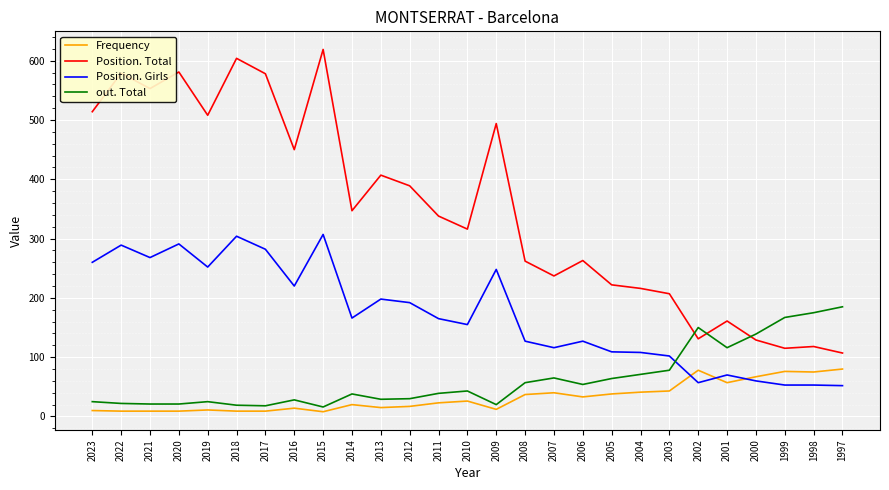

True or false: Frequency has a value of 23 at 2011.

True